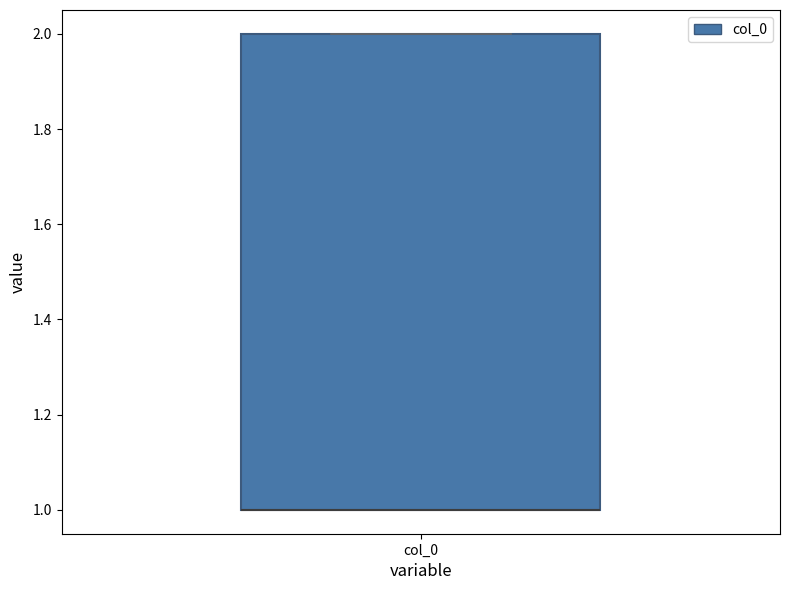

Where is the lower edge of the box for col_0 on the y-axis? The values are not printed on the chart, so give them approximately, as read against the axis.

1